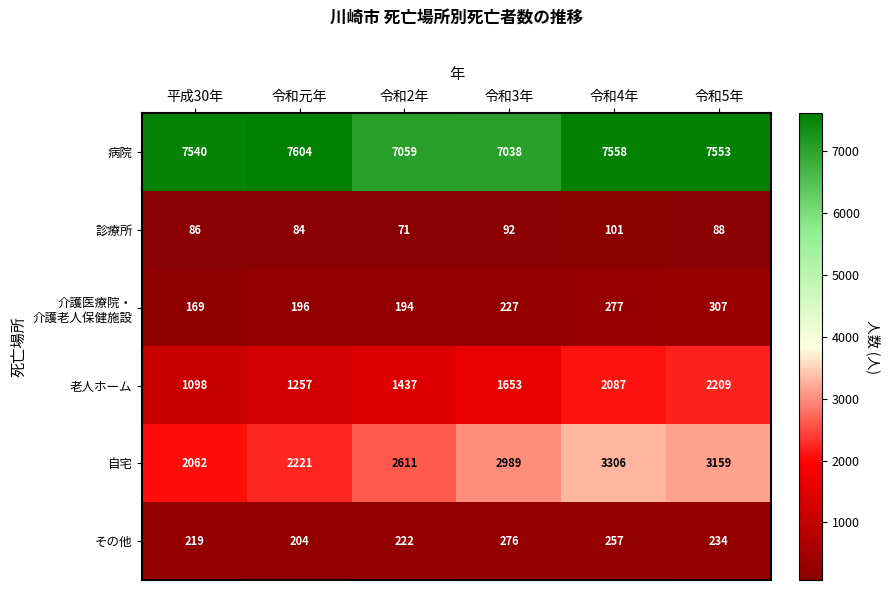

At which category is the sum across all series the highest?

令和4年